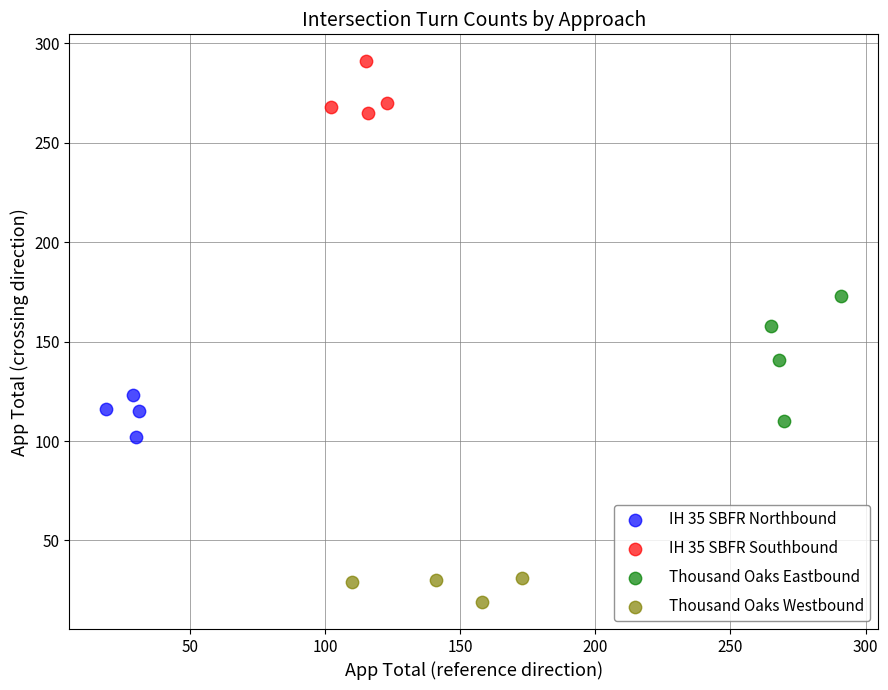

Which series reaches the minimum Y coordinate?

Thousand Oaks Westbound